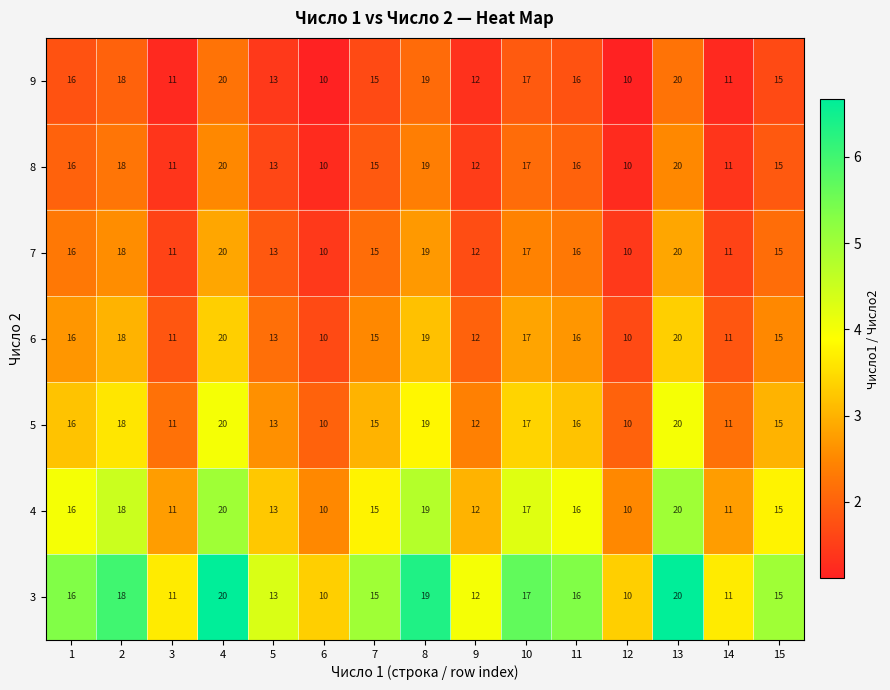

What is the lowest value of the 7 series?

10